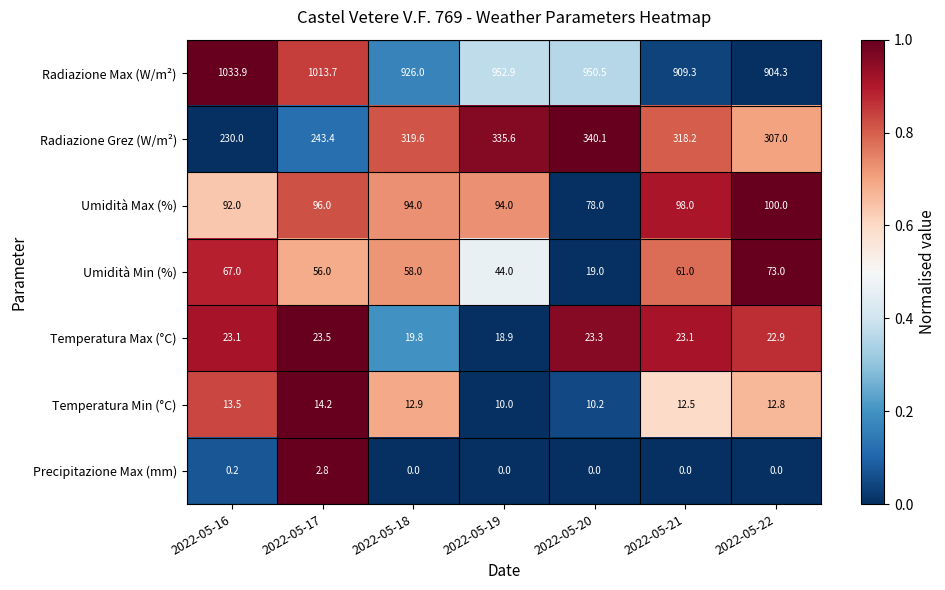

Which series has the widest spread of values?

Radiazione Max (W/m²)